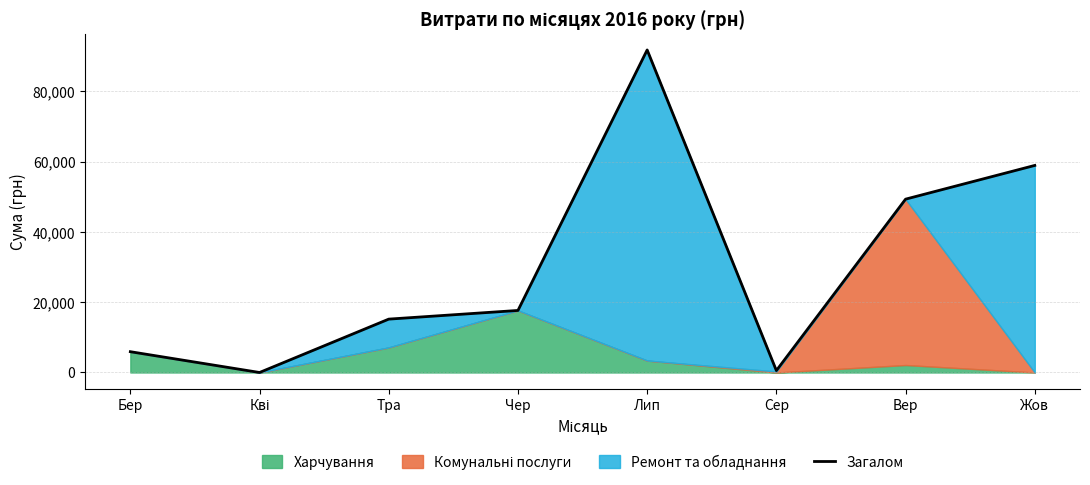

What is the value of the 6th point from the left?

549.8